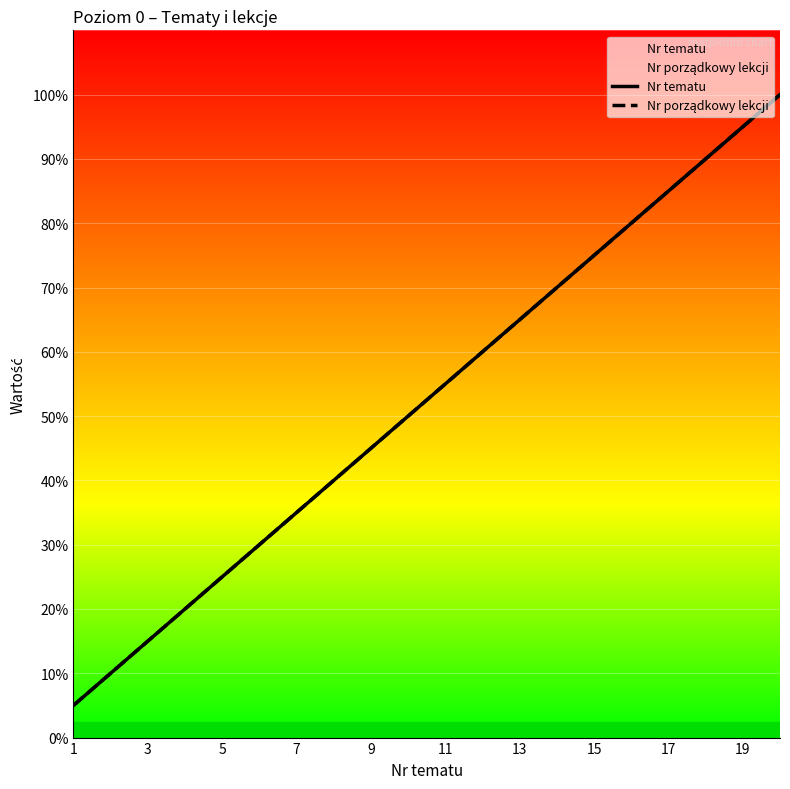

Rank the series by their maximum value, from lowest to highest.

Nr tematu, Nr porządkowy lekcji